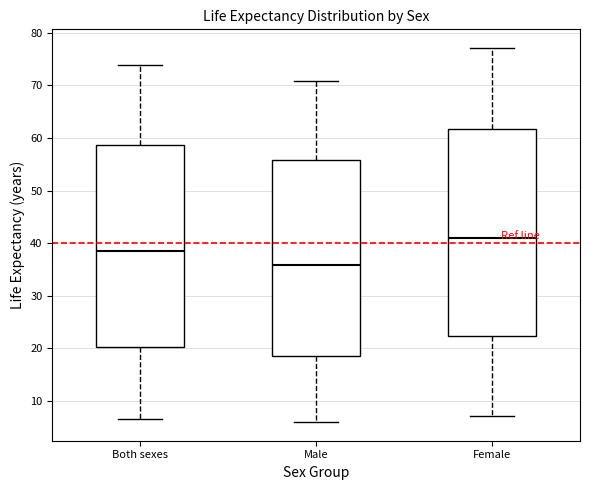

Which box's median line is the highest?

Female